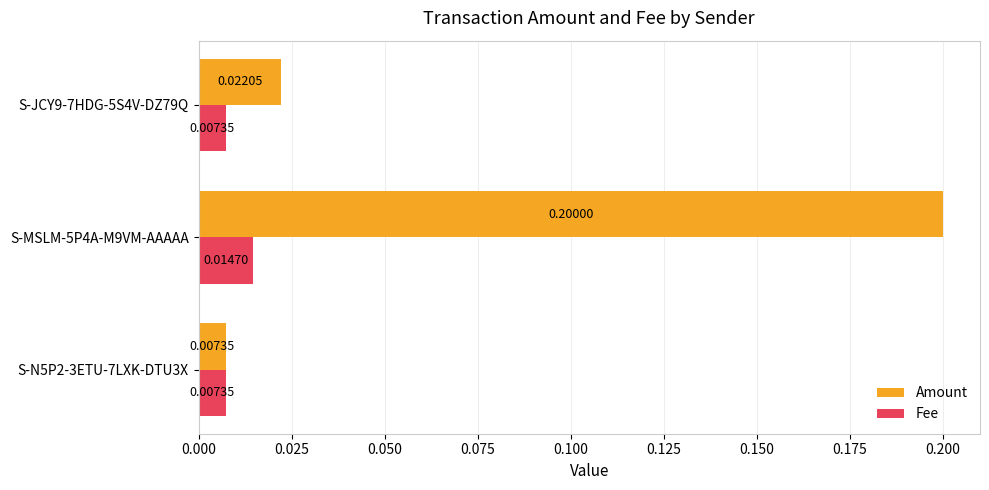

Rank the categories by Amount value from highest to lowest.

S-MSLM-5P4A-M9VM-AAAAA, S-JCY9-7HDG-5S4V-DZ79Q, S-N5P2-3ETU-7LXK-DTU3X